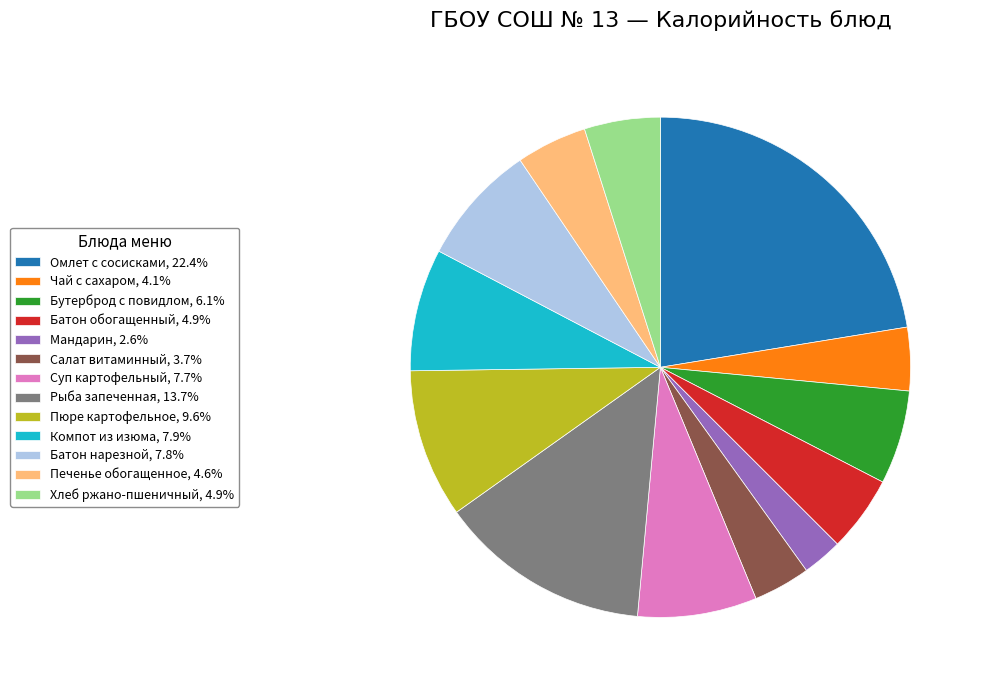

What is the smallest slice in the pie chart?

Мандарин